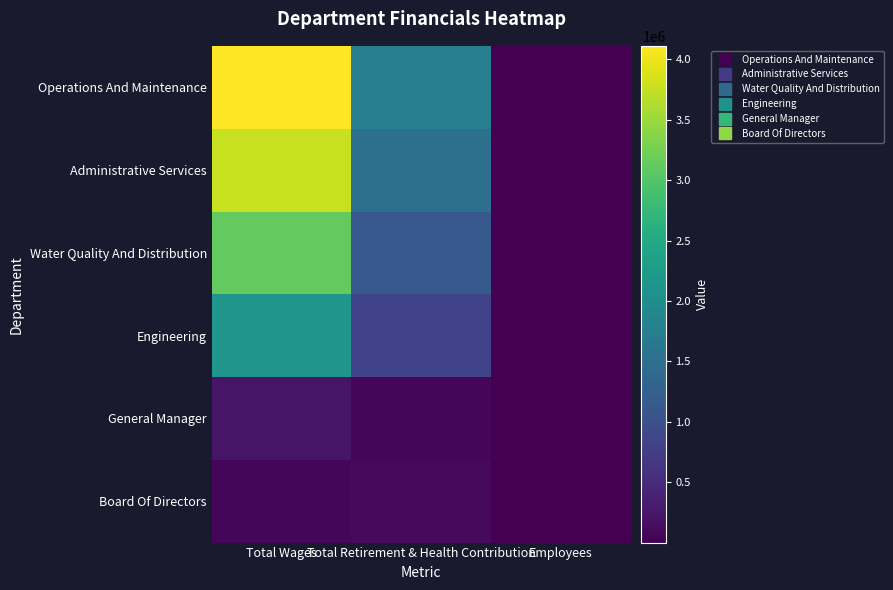

Reading left to right, what are all the values shown in this chart?

Operations And Maintenance: Total Wages=4111423	Total Retirement & Health Contribution=1755752	Employees=57
Administrative Services: Total Wages=3764347	Total Retirement & Health Contribution=1523138	Employees=52
Water Quality And Distribution: Total Wages=3129506	Total Retirement & Health Contribution=1137803	Employees=50
Engineering: Total Wages=2149745	Total Retirement & Health Contribution=825203	Employees=27
General Manager: Total Wages=238101	Total Retirement & Health Contribution=66562	Employees=1
Board Of Directors: Total Wages=58766	Total Retirement & Health Contribution=101822	Employees=7